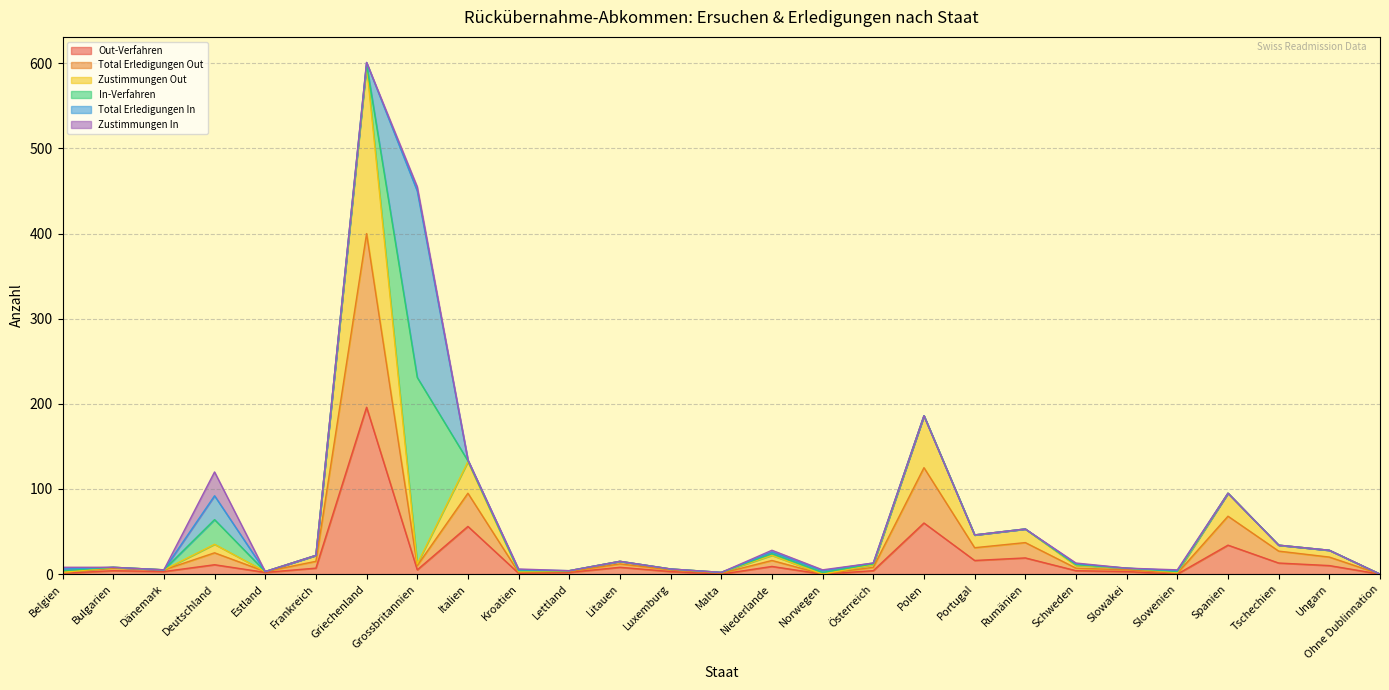

What is the highest value of the Out-Verfahren series?

196